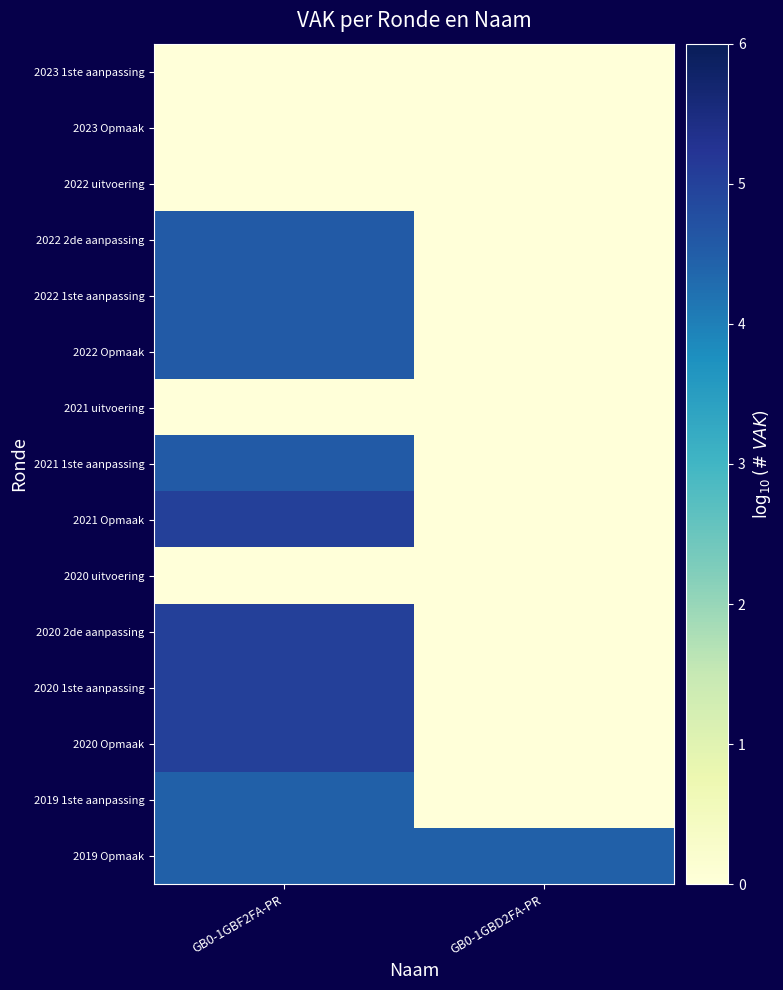

Rank the series by their maximum value, from highest to lowest.

2021 Opmaak, 2020 2de aanpassing, 2020 1ste aanpassing, 2020 Opmaak, 2022 2de aanpassing, 2022 1ste aanpassing, 2022 Opmaak, 2021 1ste aanpassing, 2019 1ste aanpassing, 2019 Opmaak, 2023 1ste aanpassing, 2023 Opmaak, 2022 uitvoering, 2021 uitvoering, 2020 uitvoering